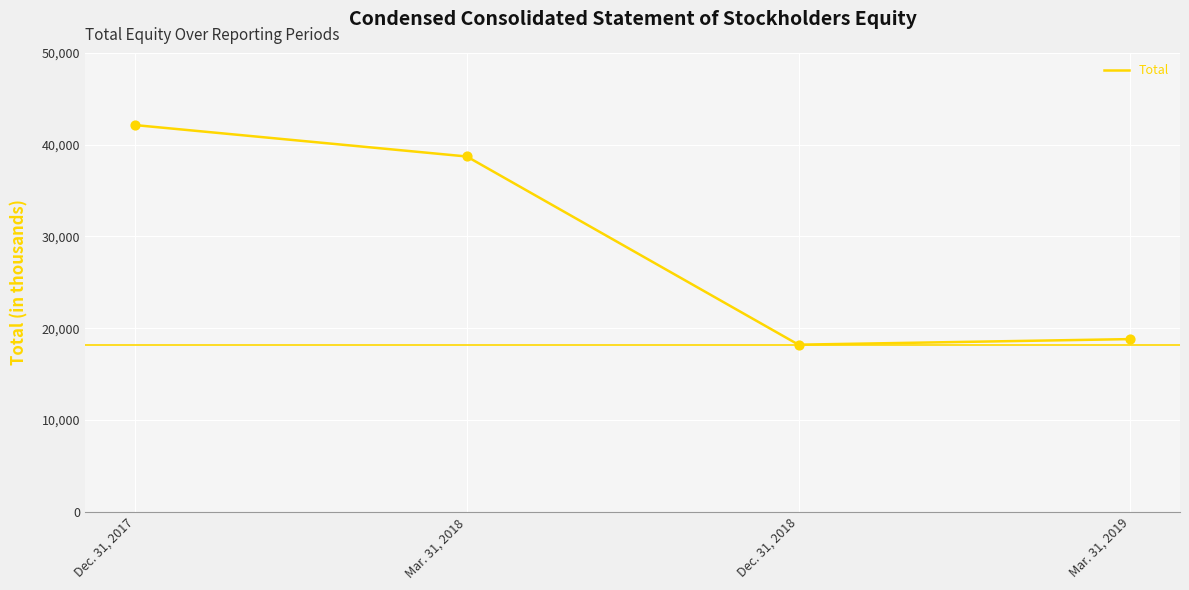

What is the change in value from Dec. 31, 2018 to Mar. 31, 2019?

+608